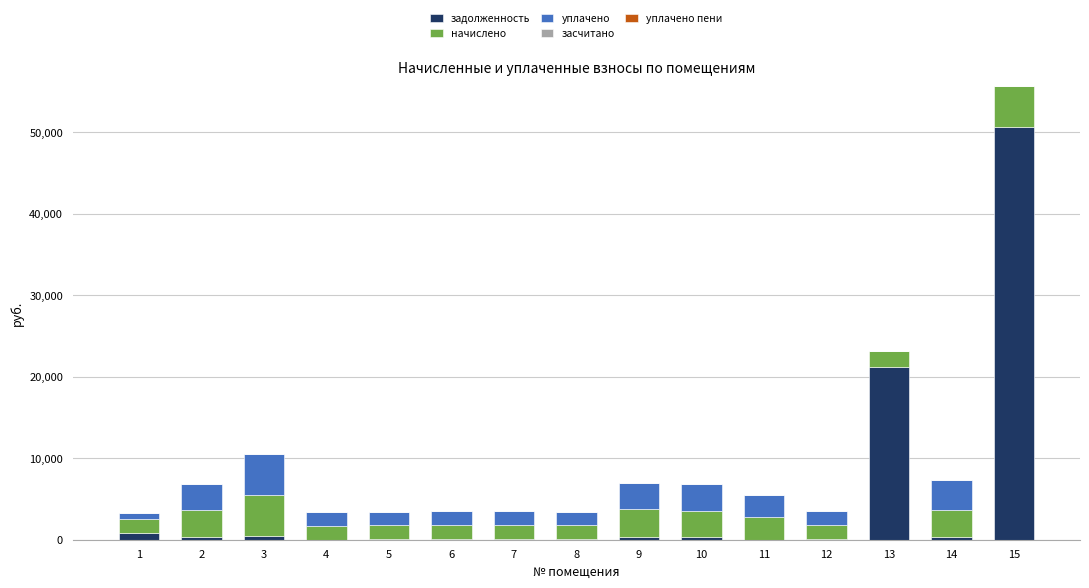

At which category is the sum across all series the highest?

15